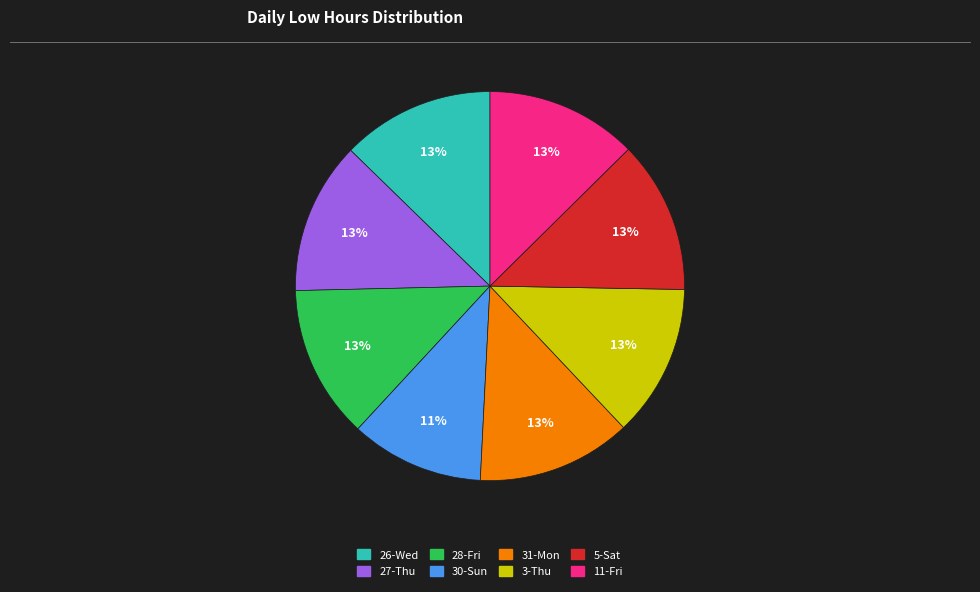

Does 3-Thu account for over 50% of the chart?

No